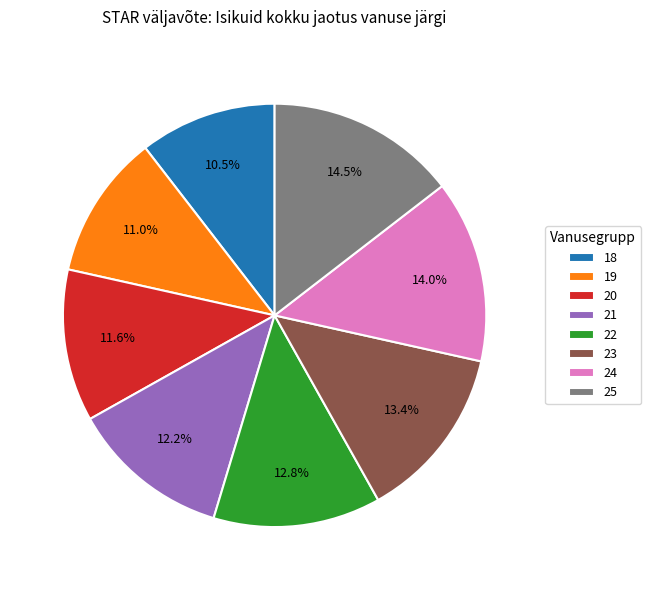

Between 19 and 24, which is larger?

24